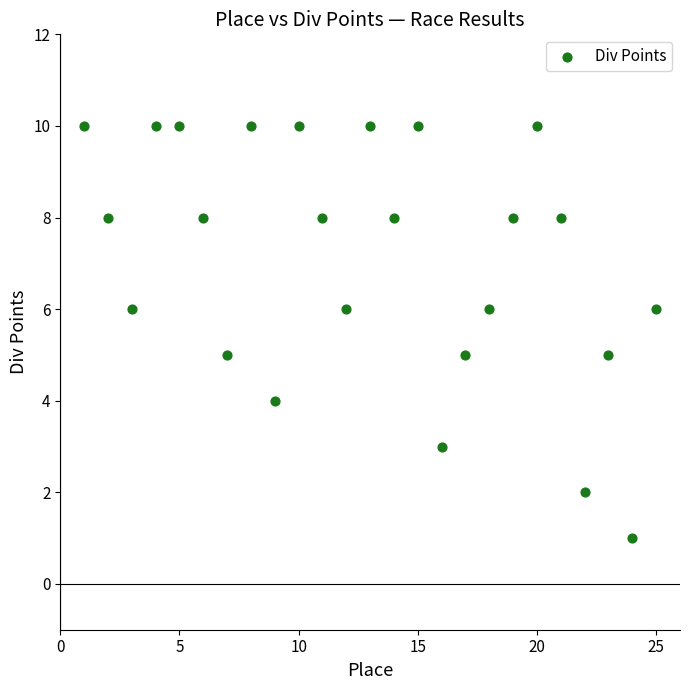

What is the range of X values (max minus min)?

24